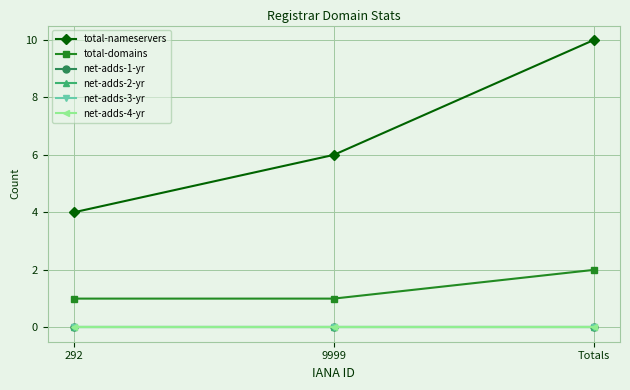

Reading left to right, transcribe all the data shown in this chart.

total-nameservers: 292=4	9999=6	Totals=10
total-domains: 292=1	9999=1	Totals=2
net-adds-1-yr: 292=0	9999=0	Totals=0
net-adds-2-yr: 292=0	9999=0	Totals=0
net-adds-3-yr: 292=0	9999=0	Totals=0
net-adds-4-yr: 292=0	9999=0	Totals=0